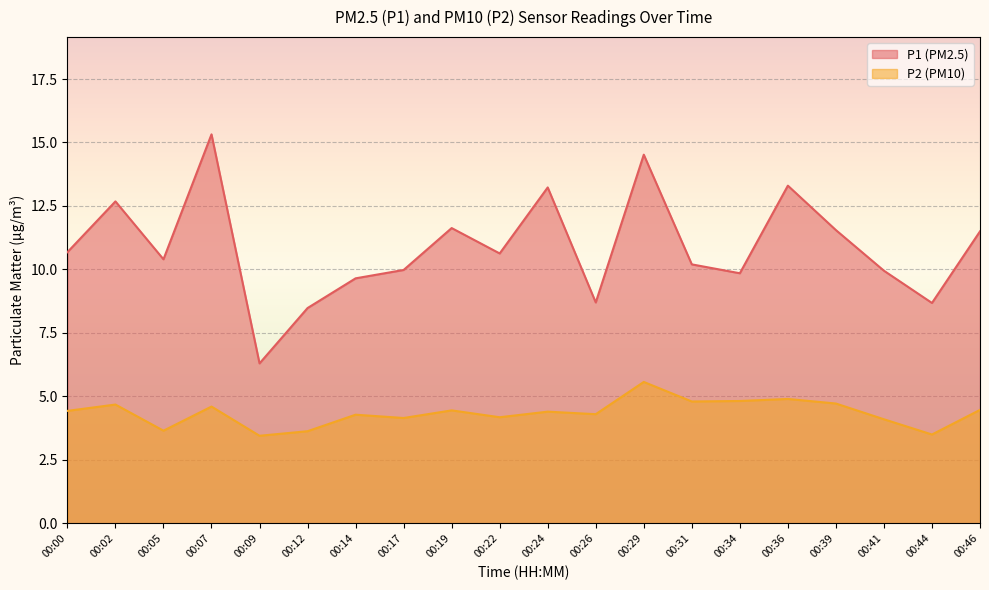

Which series has the widest spread of values?

P1 (PM2.5)